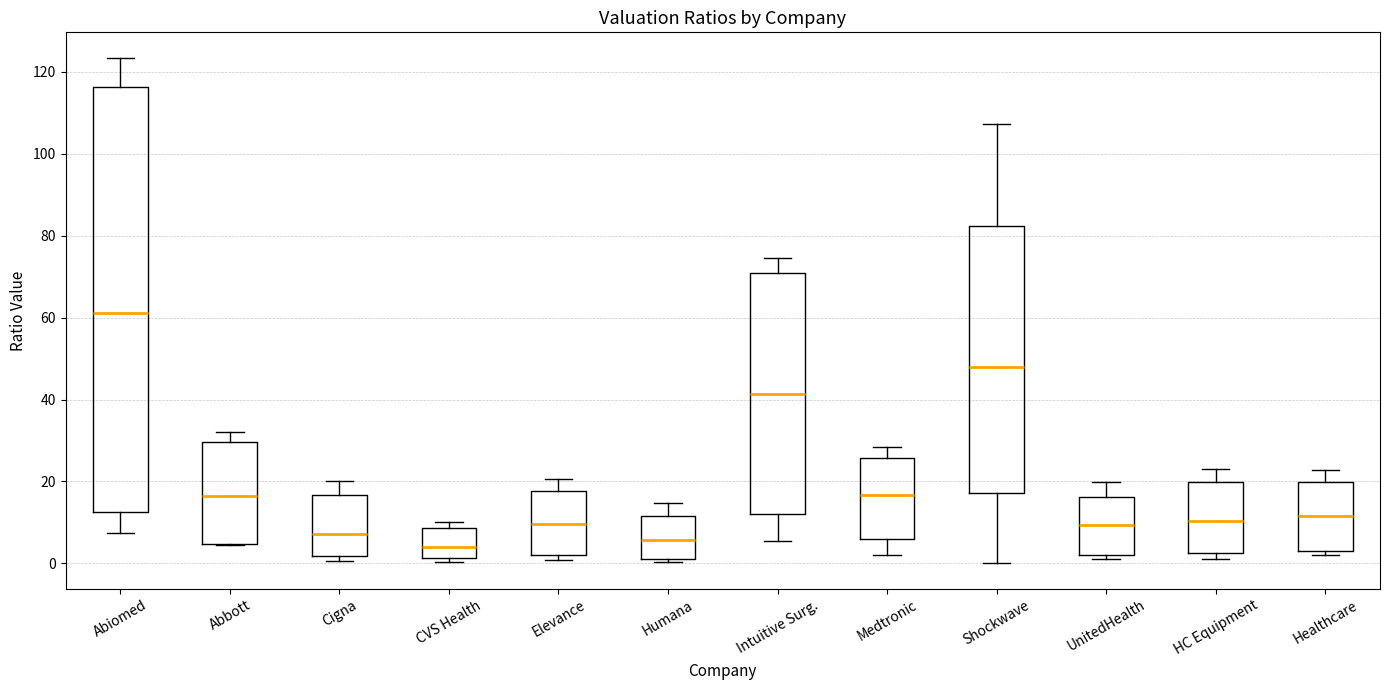

Reading left to right, read every box against the y-axis: the position of its median line, the range the box covers, and the ends of its whiskers. The values are not printed on the chart, so give them approximately, as read against the axis.

Abiomed: median 62, box 12 to 116, whiskers 8 to 124
Abbott: median 16, box 4 to 30, whiskers 4 to 32
Cigna: median 8, box 2 to 16, whiskers 0 to 20
CVS Health: median 4, box 2 to 8, whiskers 0 to 10
Elevance: median 10, box 2 to 18, whiskers 0 to 20
Humana: median 6, box 2 to 12, whiskers 0 to 14
Intuitive Surg.: median 42, box 12 to 70, whiskers 6 to 74
Medtronic: median 16, box 6 to 26, whiskers 2 to 28
Shockwave: median 48, box 18 to 82, whiskers 0 to 108
UnitedHealth: median 10, box 2 to 16, whiskers 2 (just below the box's lower edge) to 20
HC Equipment: median 10, box 2 to 20, whiskers 2 (just below the box's lower edge) to 24
Healthcare: median 12, box 4 to 20, whiskers 2 to 22